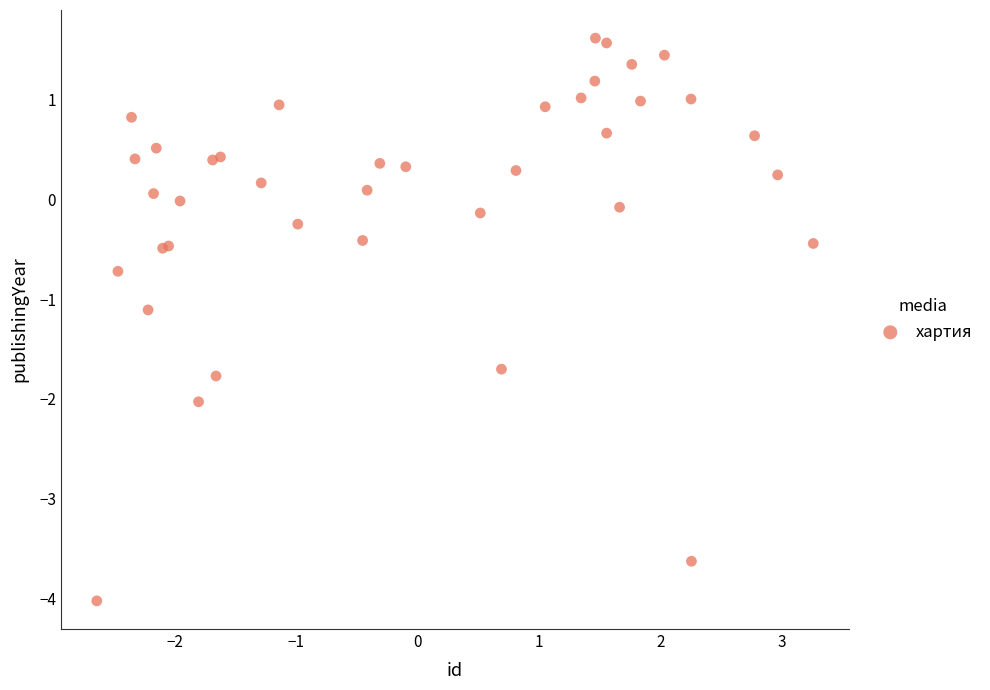

What Y value in the scatter plot is closest to -1?

-1.1